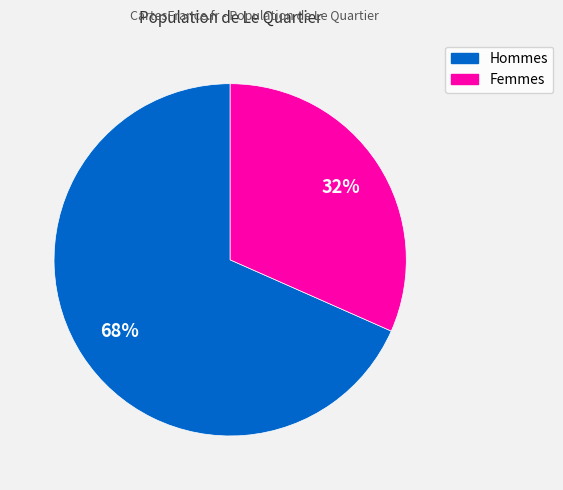

To the nearest percent, what is the average slice percentage?

50%